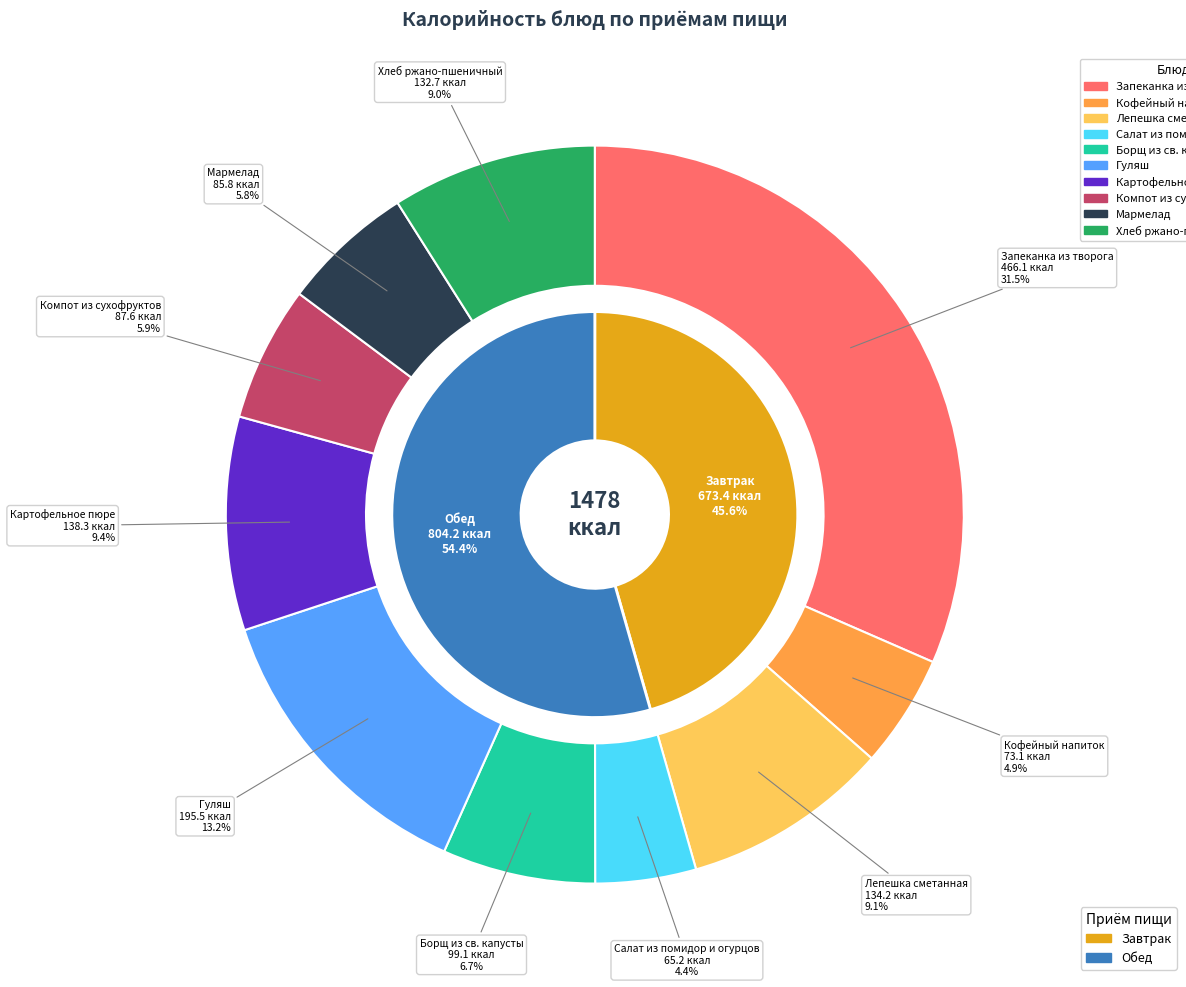

Is there a majority slice in this chart?

No